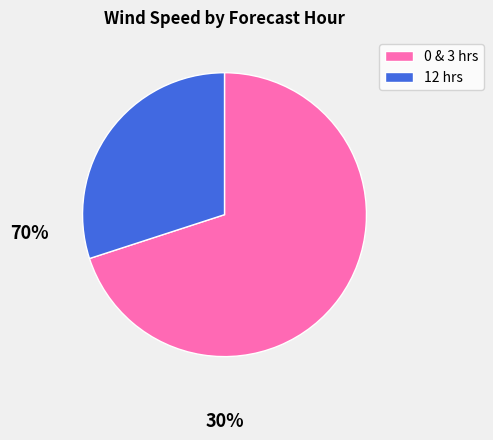

Between 0 & 3 hrs and 12 hrs, which is larger?

0 & 3 hrs